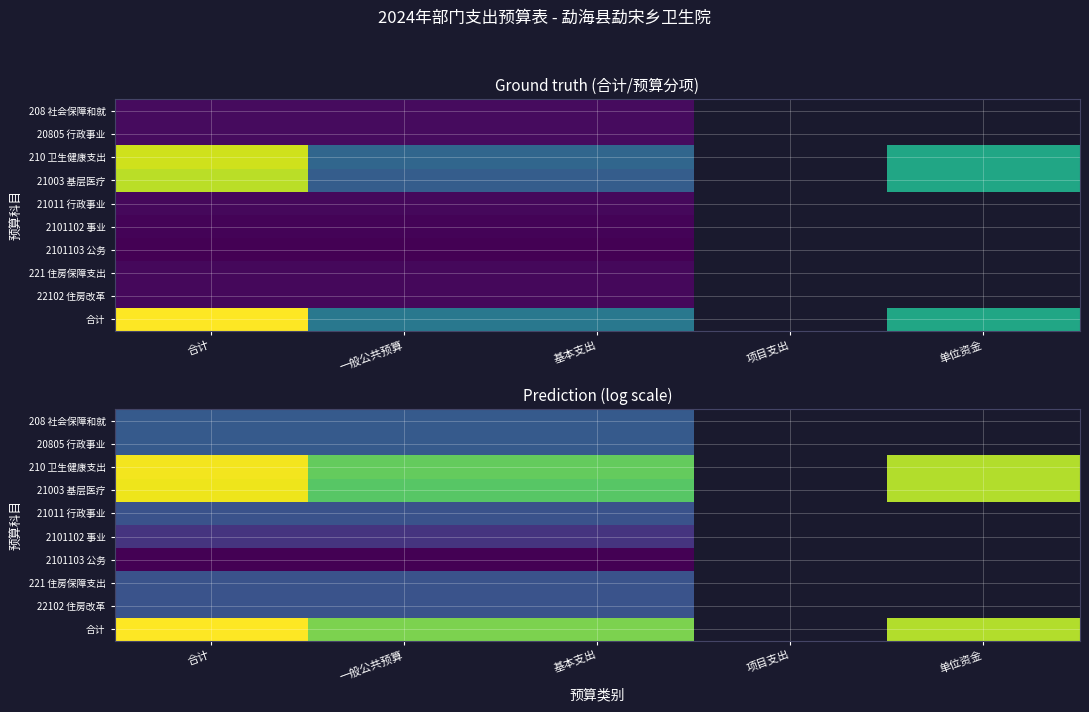

At which category is the sum across all series the highest?

合计